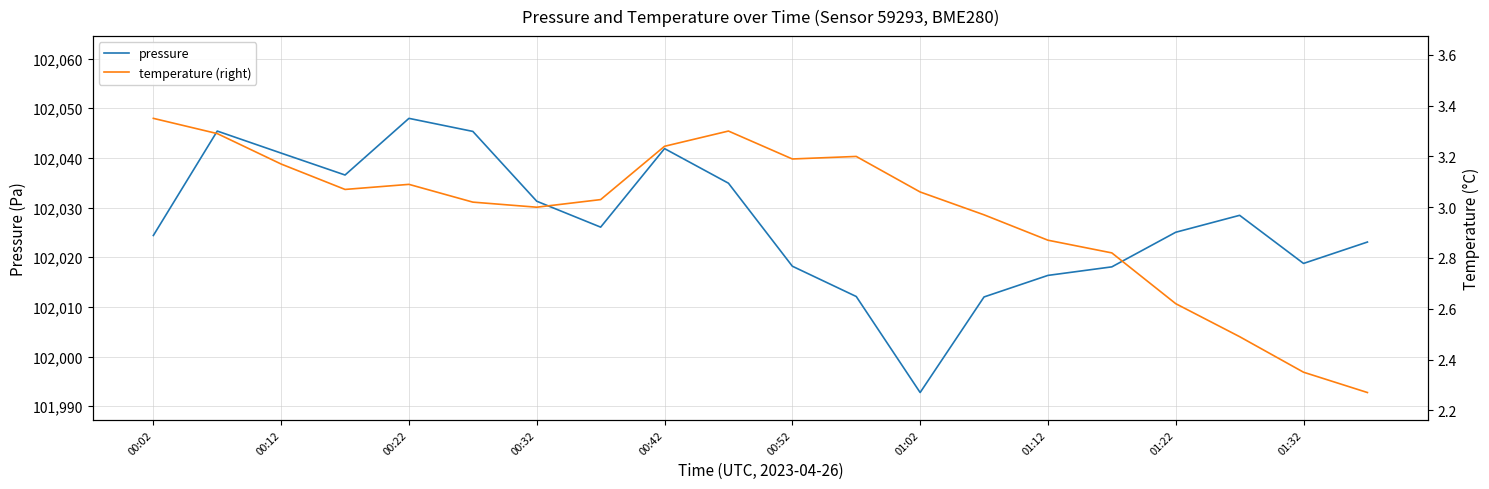

Is this an area chart (filled region under the line)?

No